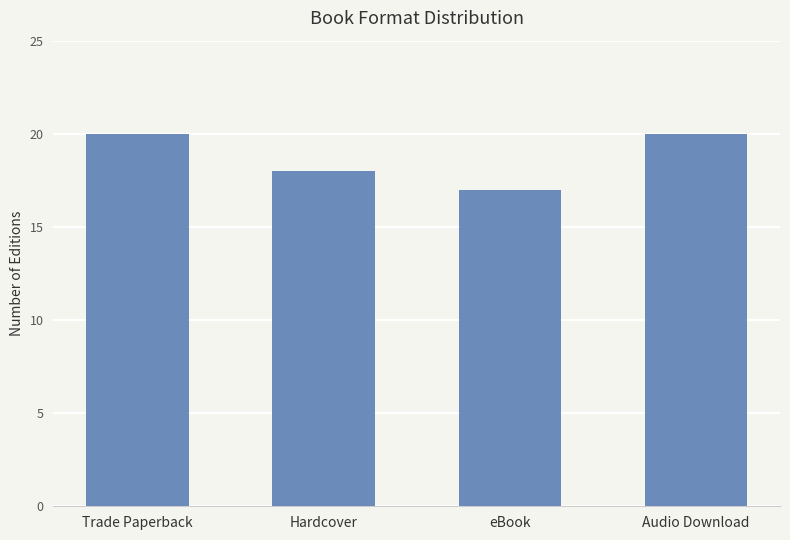

How many values are between 18 and 20?

3